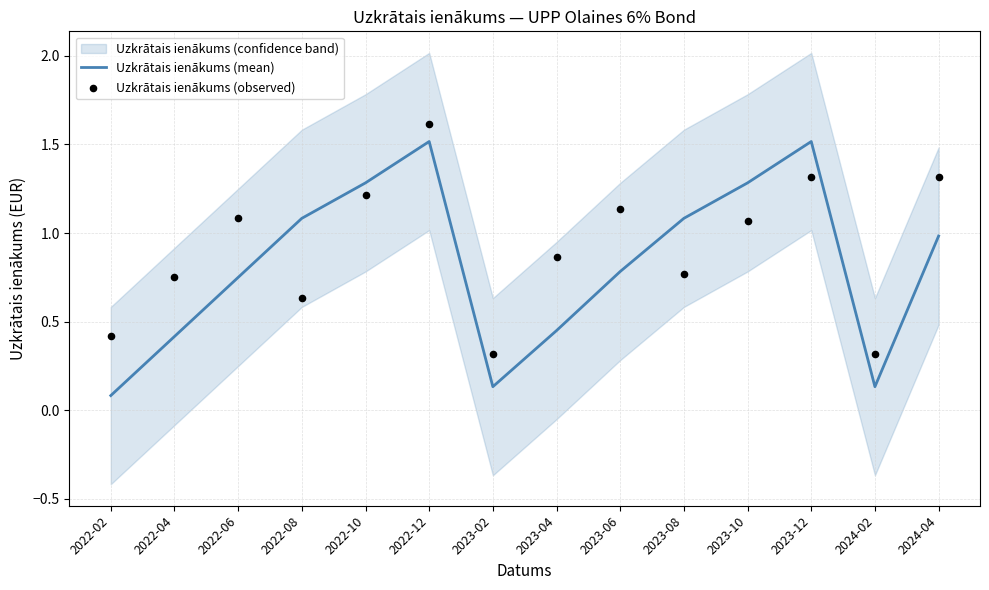

True or false: Uzkrātais ienākums (mean) has a value of 0.3 at 2022-04.

False